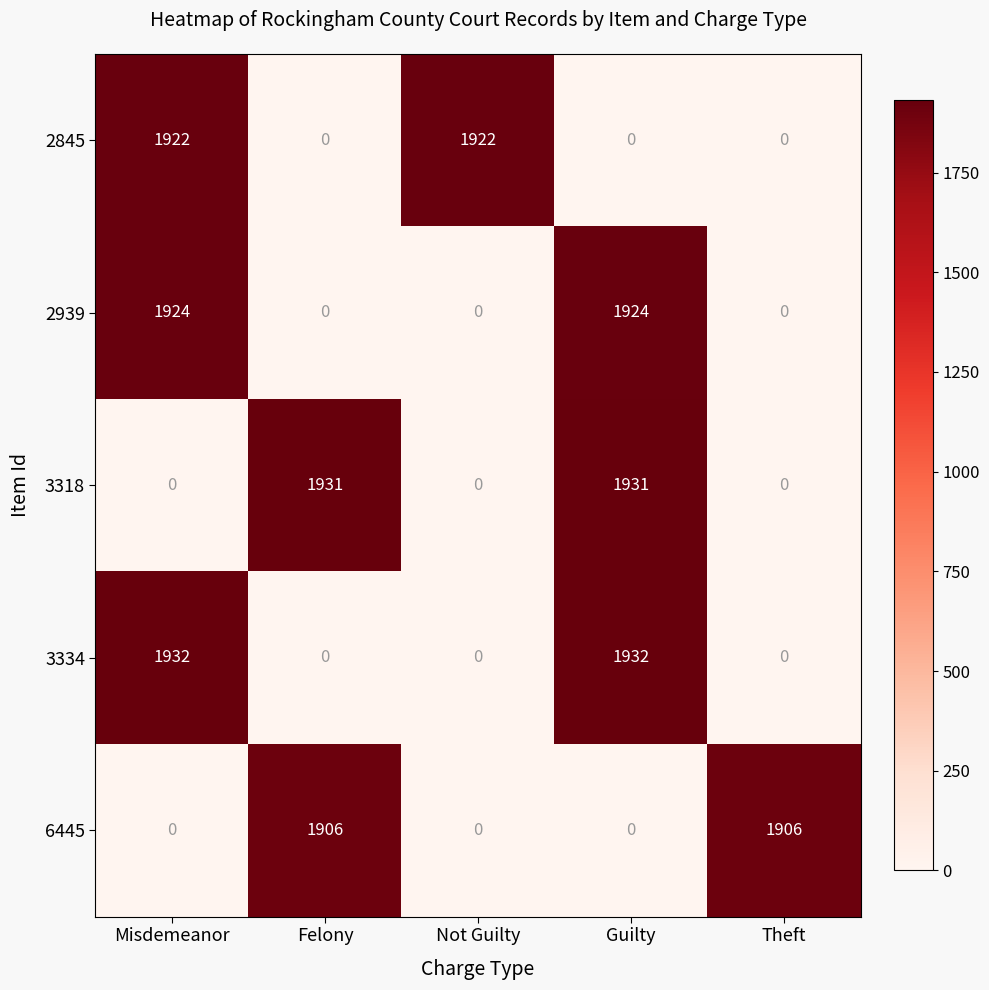

How many 3334 values are between 0 and 1932?

5